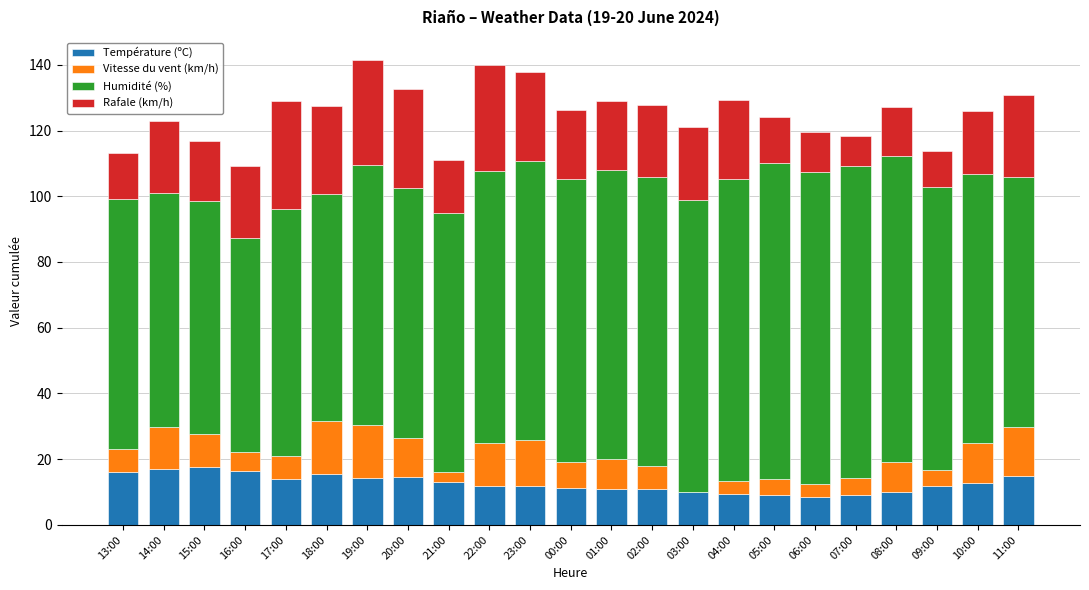

What is the maximum value for Température (ºC)?

17.7